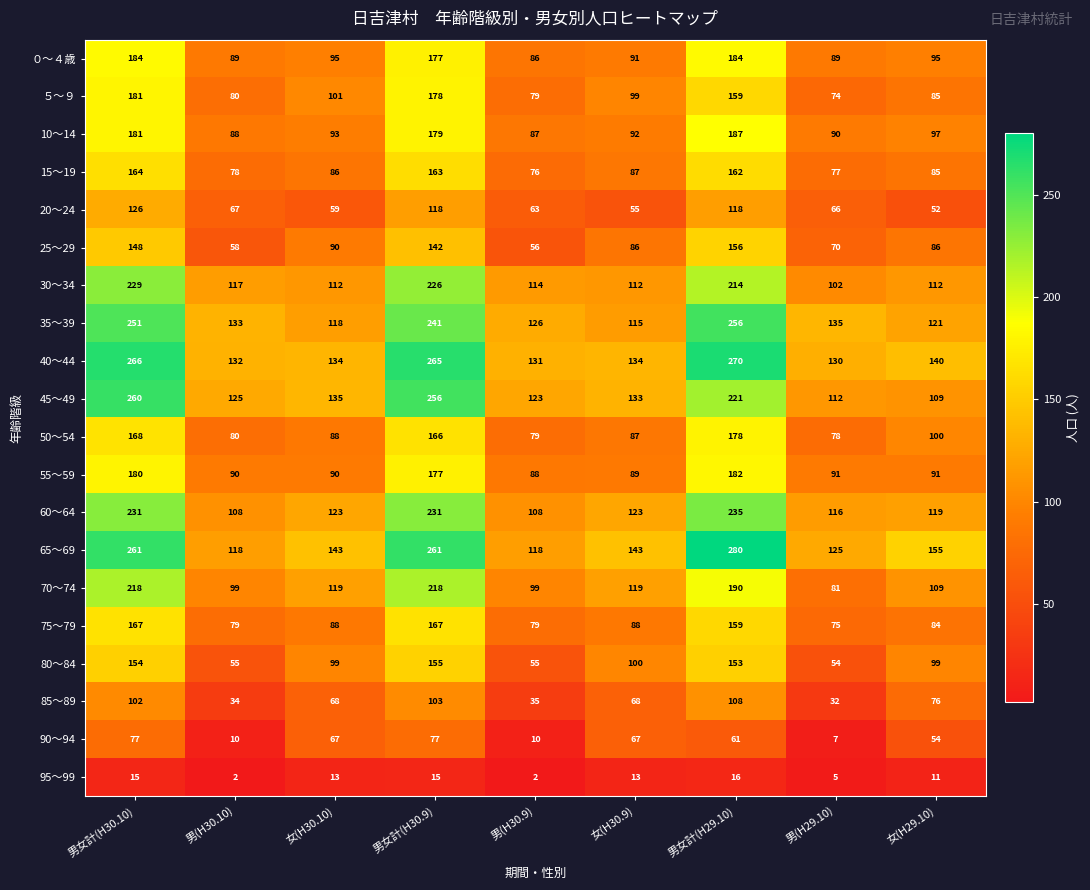

What is the sum of the ５～９ values at 女(H30.9) and 男(H30.10)?

179